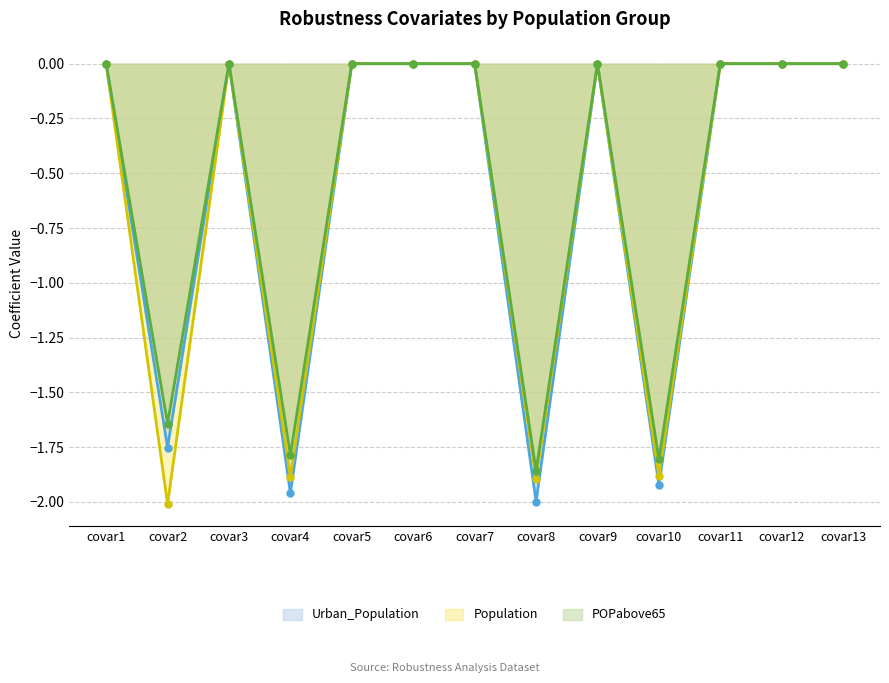

What is the minimum value shown in the chart?

-2.0